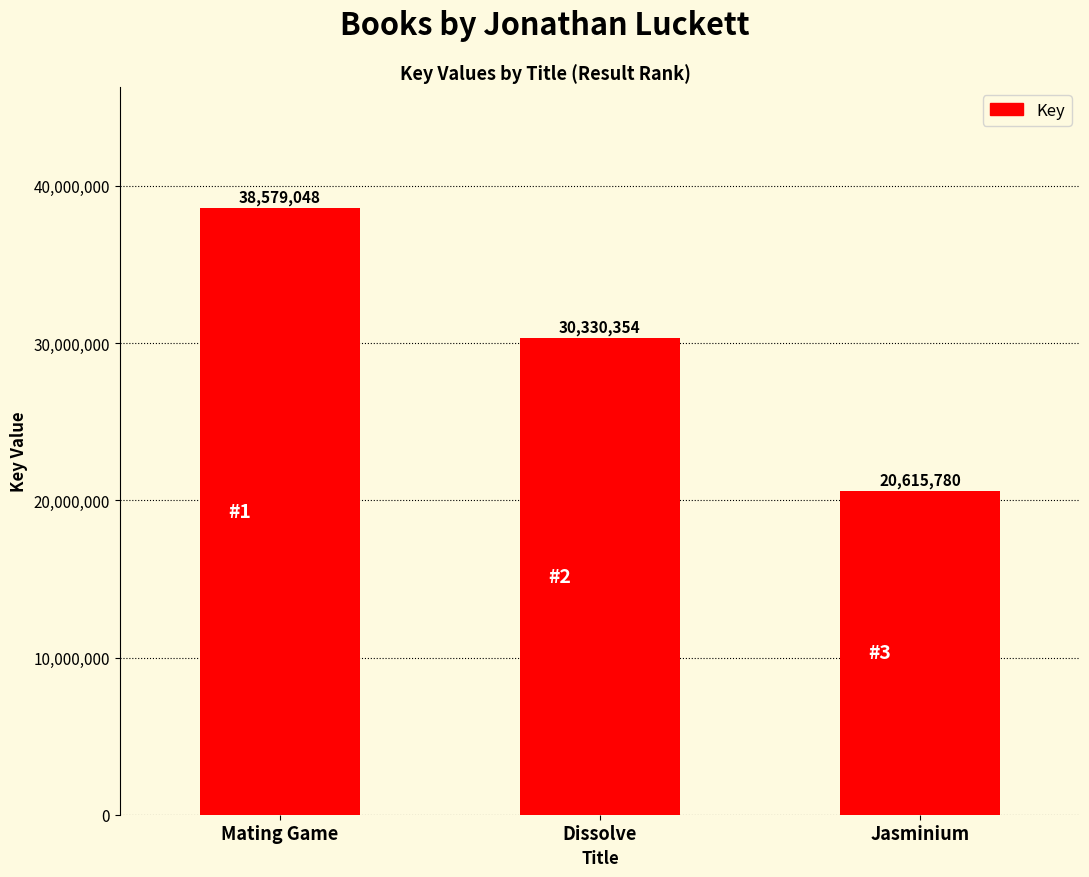

What is the label of the 1st bar from the right?

Jasminium